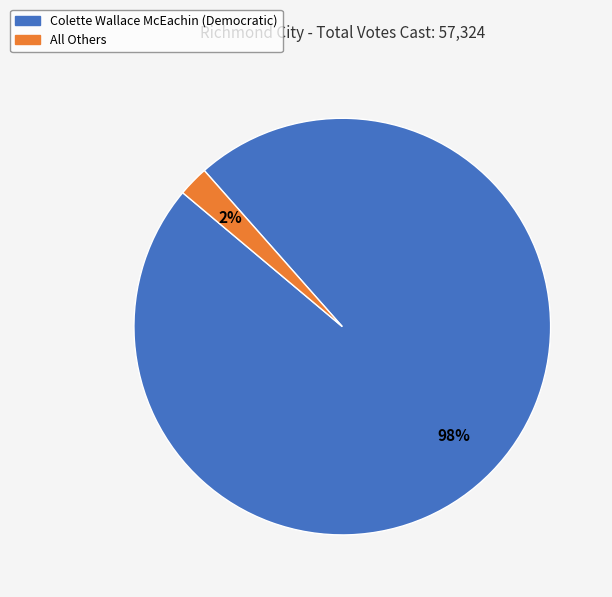

The Colette Wallace McEachin (Democratic) slice represents 98% of the pie. True or false?

True